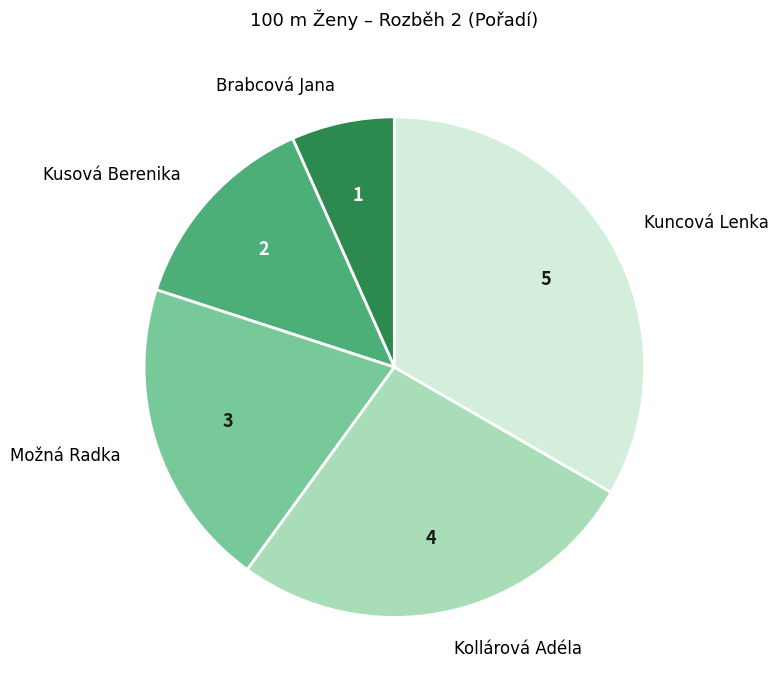

Rank the categories by value from lowest to highest.

Brabcová Jana, Kusová Berenika, Možná Radka, Kollárová Adéla, Kuncová Lenka